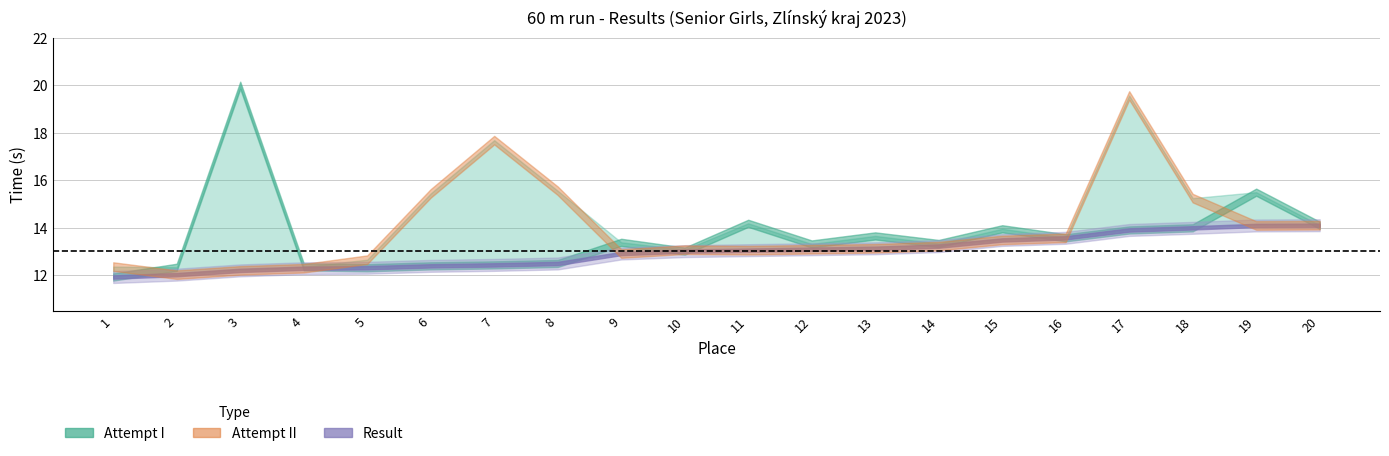

Rank the series at 4 from highest to lowest value.

Attempt I, Attempt II, Result